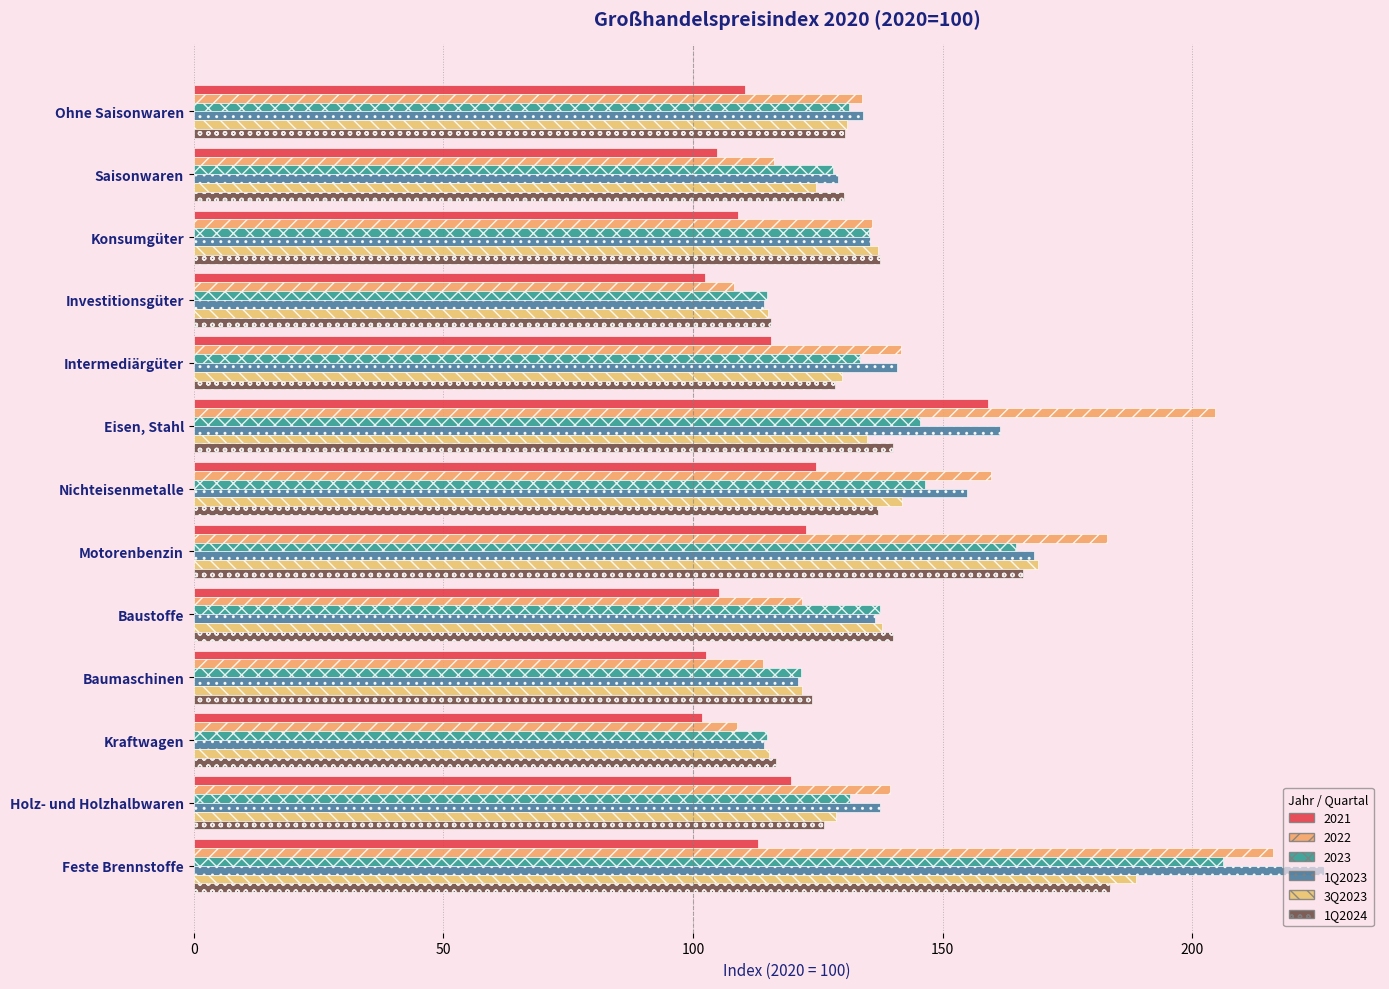

How many distinct data groups are displayed?

6